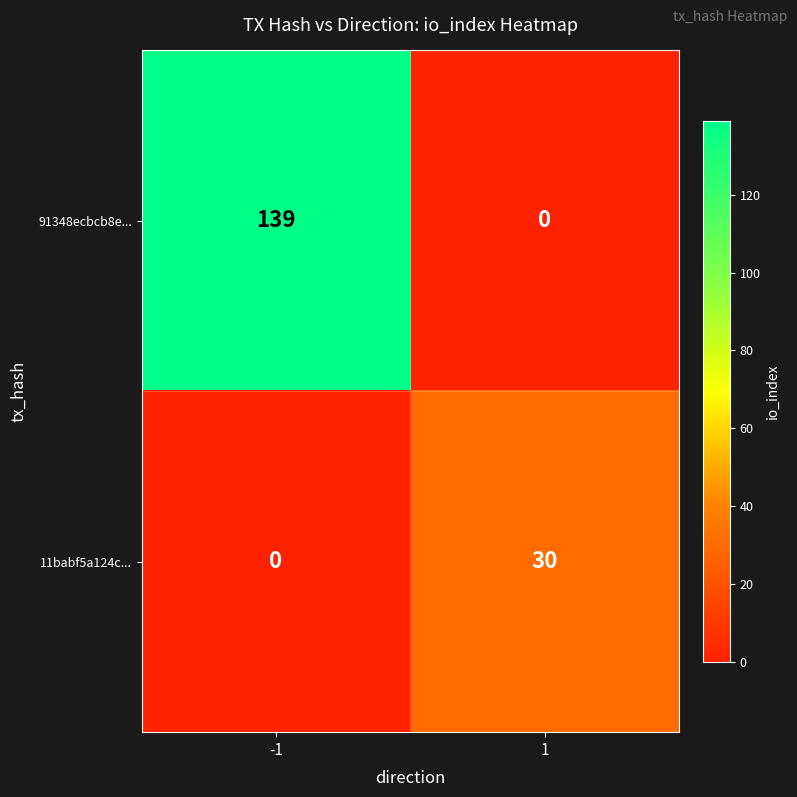

What is the sum of all 91348ecbcb8e... values?

139